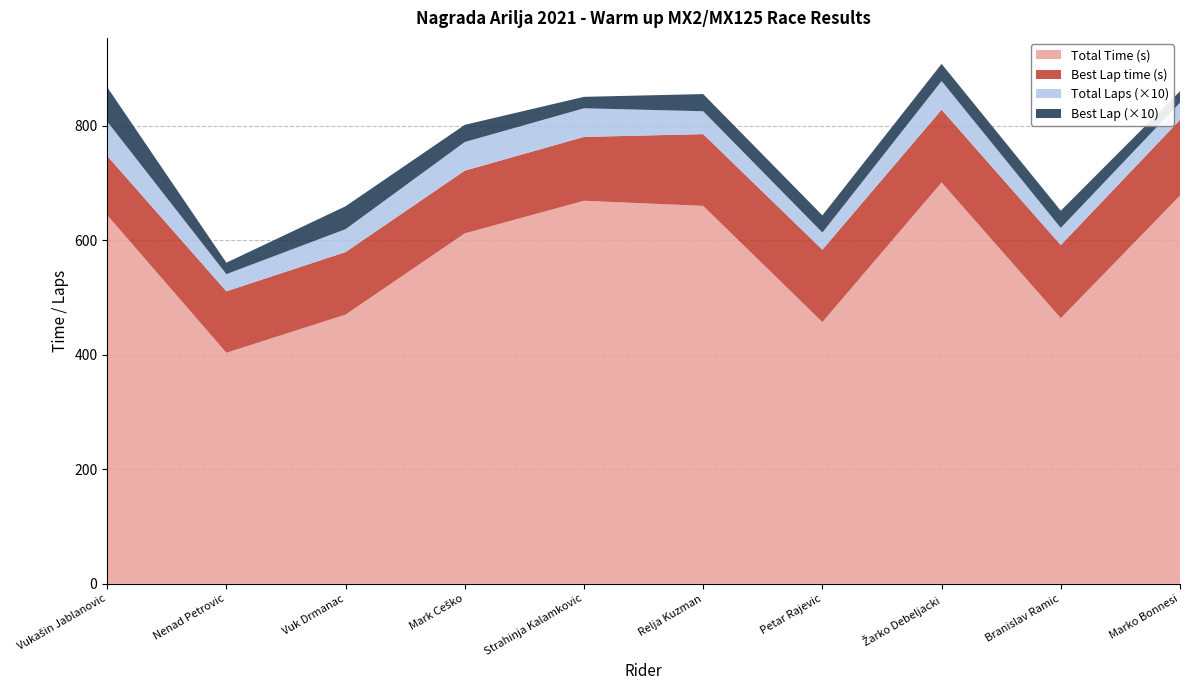

Reading left to right, extract all data points from this chart.

Total Time: 644.0	403.6	470.2	612.0	669.0	660.0	457.1	701.0	463.9	678.0
Best Lap time: 103.4	107.3	109.2	109.5	111.5	125.3	126.4	127.0	127.7	132.3
Total Laps: 6.0	3.0	4.0	5.0	5.0	4.0	3.0	5.0	3.0	3.0
Best Lap: 6.0	2.0	4.0	3.0	2.0	3.0	3.0	3.0	3.0	2.0
Average Speed: 0.0	0.0	0.0	0.0	0.0	0.0	0.0	0.0	0.0	0.0
Total Distance: 0.0	0.0	0.0	0.0	0.0	0.0	0.0	0.0	0.0	0.0